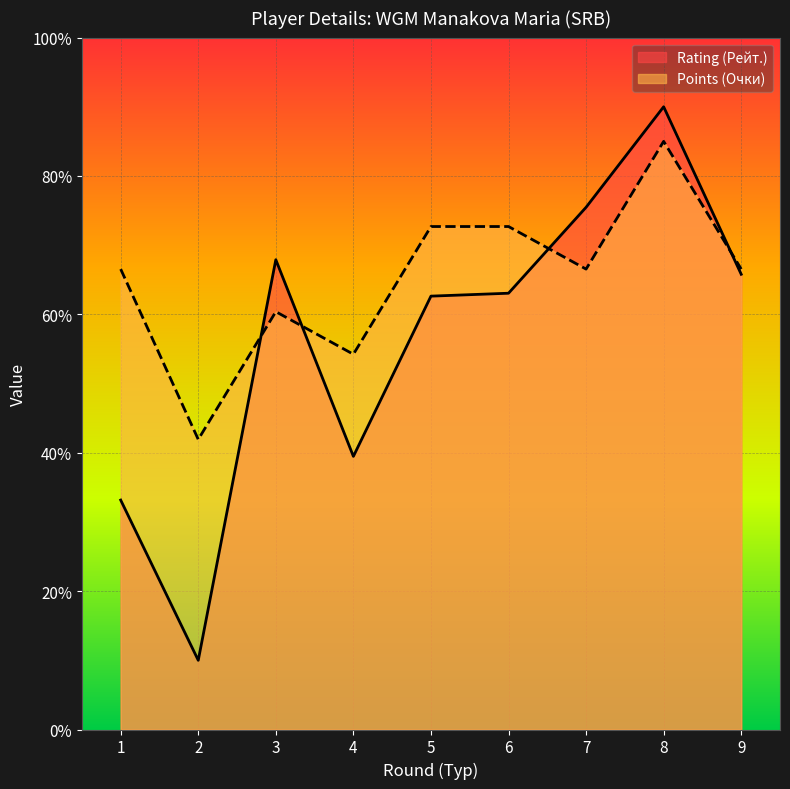

Where does the Rating (Рейт.) series first go above 63?

3